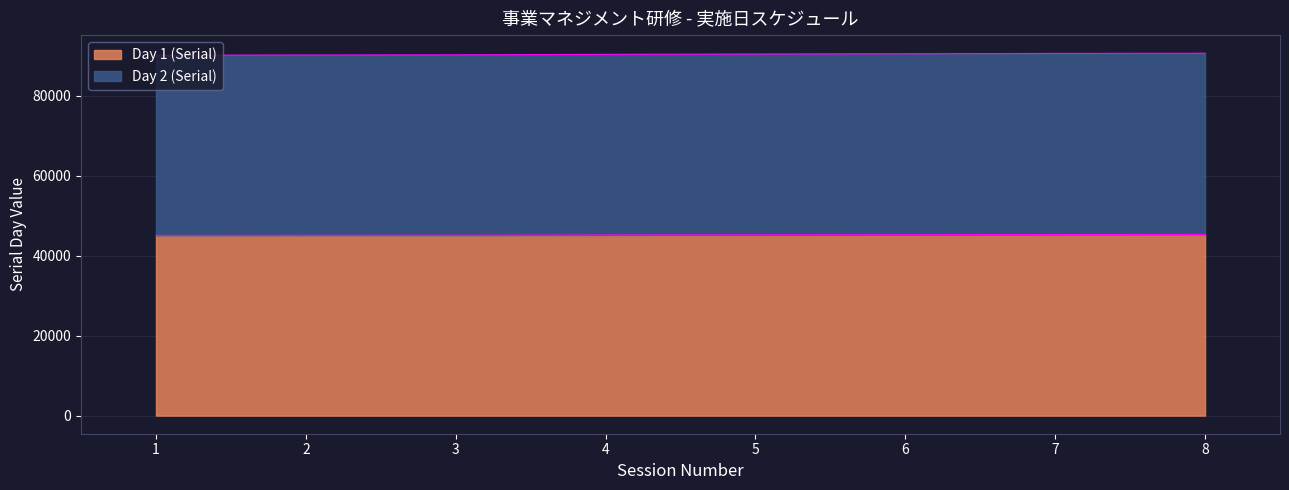

How many values in the Day 2 (Serial) series exceed 90445?

3